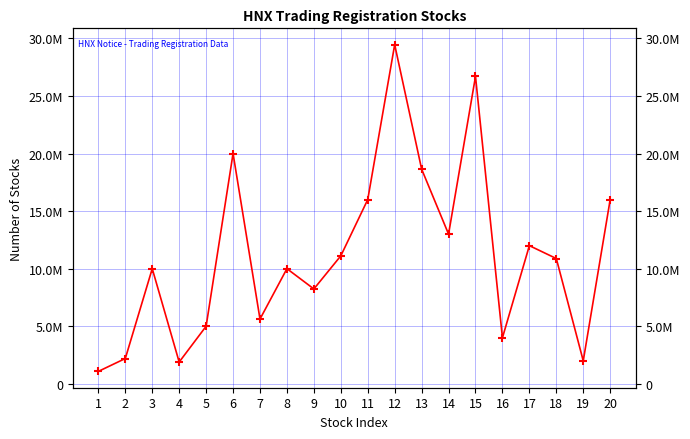

True or false: the data has more than 1 interior local peaks.

True